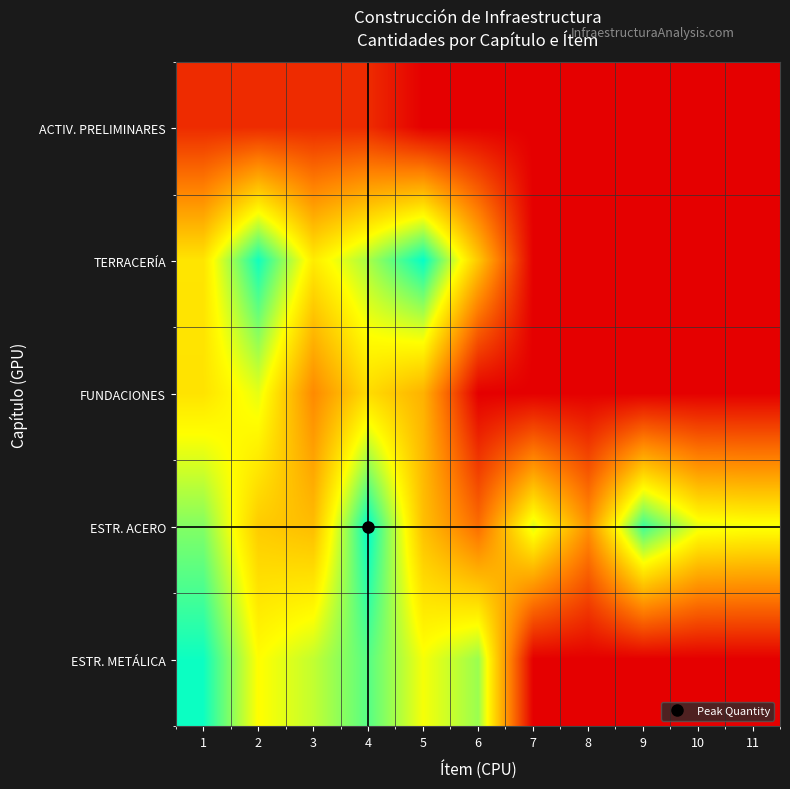

Reading left to right, transcribe all the data shown in this chart.

ACTIV. PRELIMINARES: 1=0.7	2=0.7	3=0.7	4=0.7	5=0.0	6=0.0	7=0.0	8=0.0	9=0.0	10=0.0	11=0.0
TERRACERÍA: 1=3.6	2=5.9	3=3.8	4=4.7	5=6.0	6=3.2	7=0.0	8=0.0	9=0.0	10=0.0	11=0.0
FUNDACIONES: 1=3.6	2=4.2	3=2.2	4=3.5	5=2.8	6=0.0	7=0.0	8=0.0	9=0.0	10=0.0	11=0.0
ESTR. ACERO: 1=5.0	2=3.2	3=3.0	4=6.1	5=3.0	6=1.7	7=4.3	8=2.3	9=5.6	10=4.2	11=4.1
ESTR. METÁLICA: 1=6.0	2=4.0	3=4.5	4=5.4	5=4.1	6=4.8	7=0.0	8=0.0	9=0.0	10=0.0	11=0.0